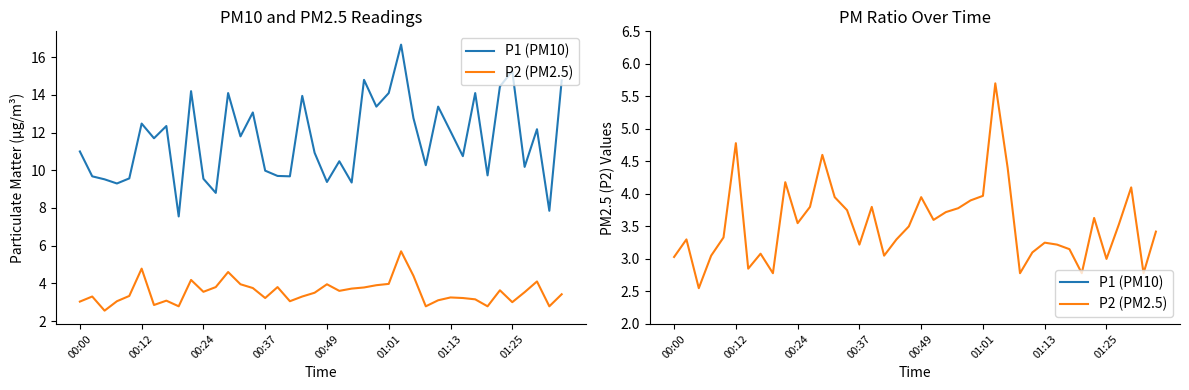

How many values in the P2 (PM2.5) series exceed 3?

33